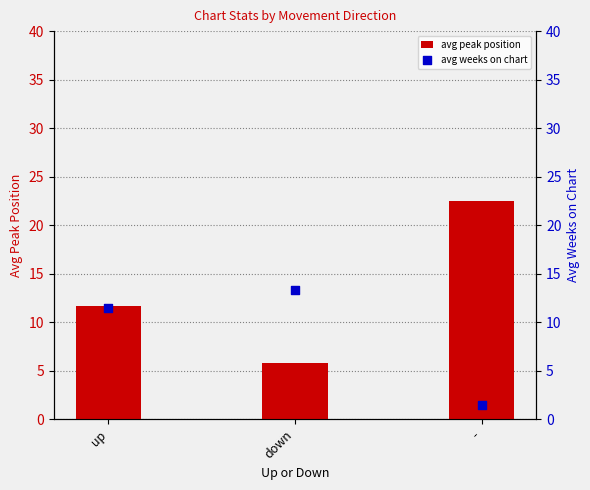

Which series has the largest total across all categories?

avg peak position